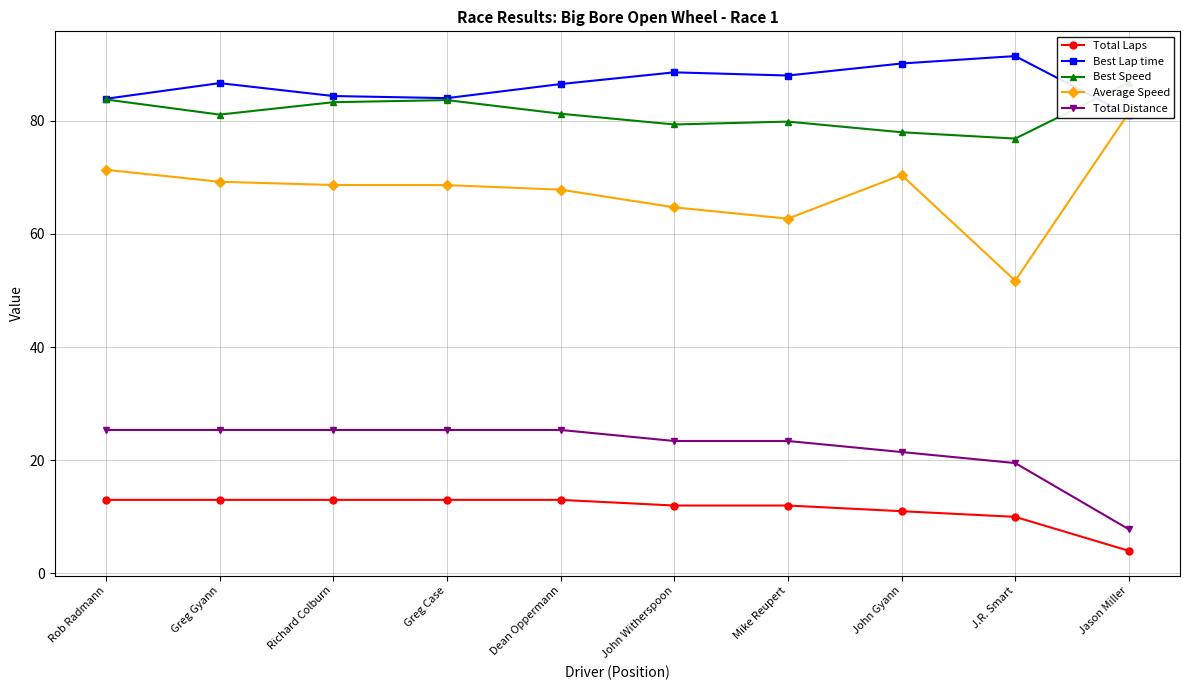

Reading right to left, list all the values displayed in this chart.

Total Laps: Jason Miller=4.0	J.R. Smart=10.0	John Gyann=11.0	Mike Reupert=12.0	John Witherspoon=12.0	Dean Oppermann=13.0	Greg Case=13.0	Richard Colburn=13.0	Greg Gyann=13.0	Rob Radmann=13.0
Best Lap time: Jason Miller=81.0	J.R. Smart=91.4	John Gyann=90.1	Mike Reupert=88.0	John Witherspoon=88.5	Dean Oppermann=86.4	Greg Case=84.0	Richard Colburn=84.3	Greg Gyann=86.6	Rob Radmann=83.8
Best Speed: Jason Miller=86.7	J.R. Smart=76.8	John Gyann=77.9	Mike Reupert=79.8	John Witherspoon=79.3	Dean Oppermann=81.2	Greg Case=83.6	Richard Colburn=83.2	Greg Gyann=81.1	Rob Radmann=83.7
Average Speed: Jason Miller=81.4	J.R. Smart=51.7	John Gyann=70.4	Mike Reupert=62.7	John Witherspoon=64.7	Dean Oppermann=67.8	Greg Case=68.6	Richard Colburn=68.6	Greg Gyann=69.2	Rob Radmann=71.3
Total Distance: Jason Miller=7.8	J.R. Smart=19.5	John Gyann=21.4	Mike Reupert=23.4	John Witherspoon=23.4	Dean Oppermann=25.4	Greg Case=25.4	Richard Colburn=25.4	Greg Gyann=25.4	Rob Radmann=25.4